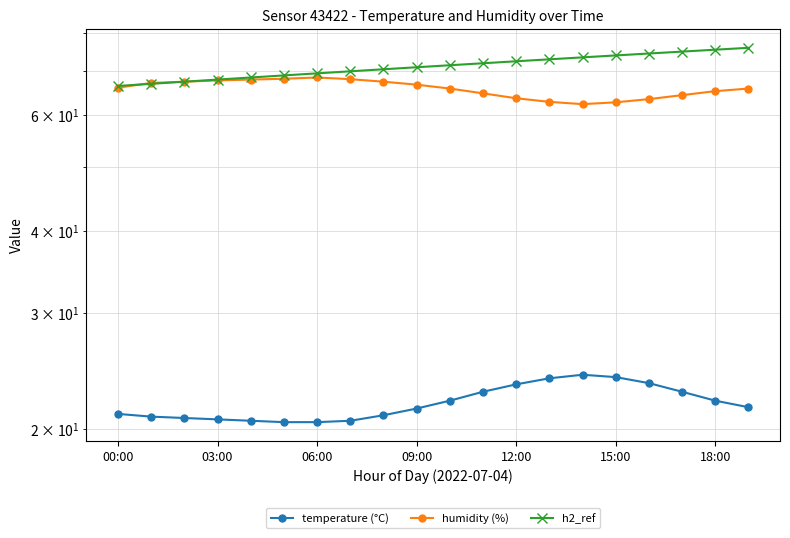

How many lines are shown in the chart?

3